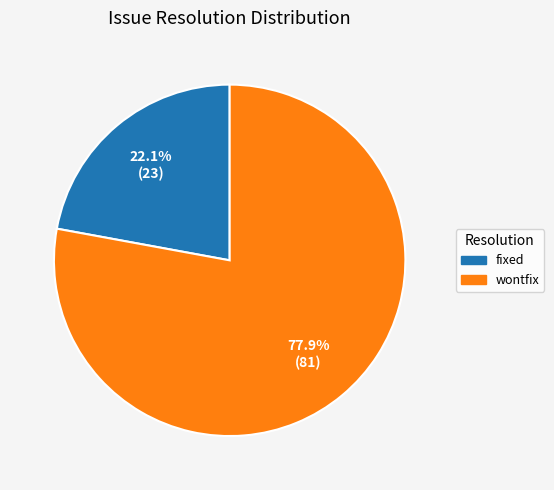

Rank the categories by value from highest to lowest.

wontfix, fixed